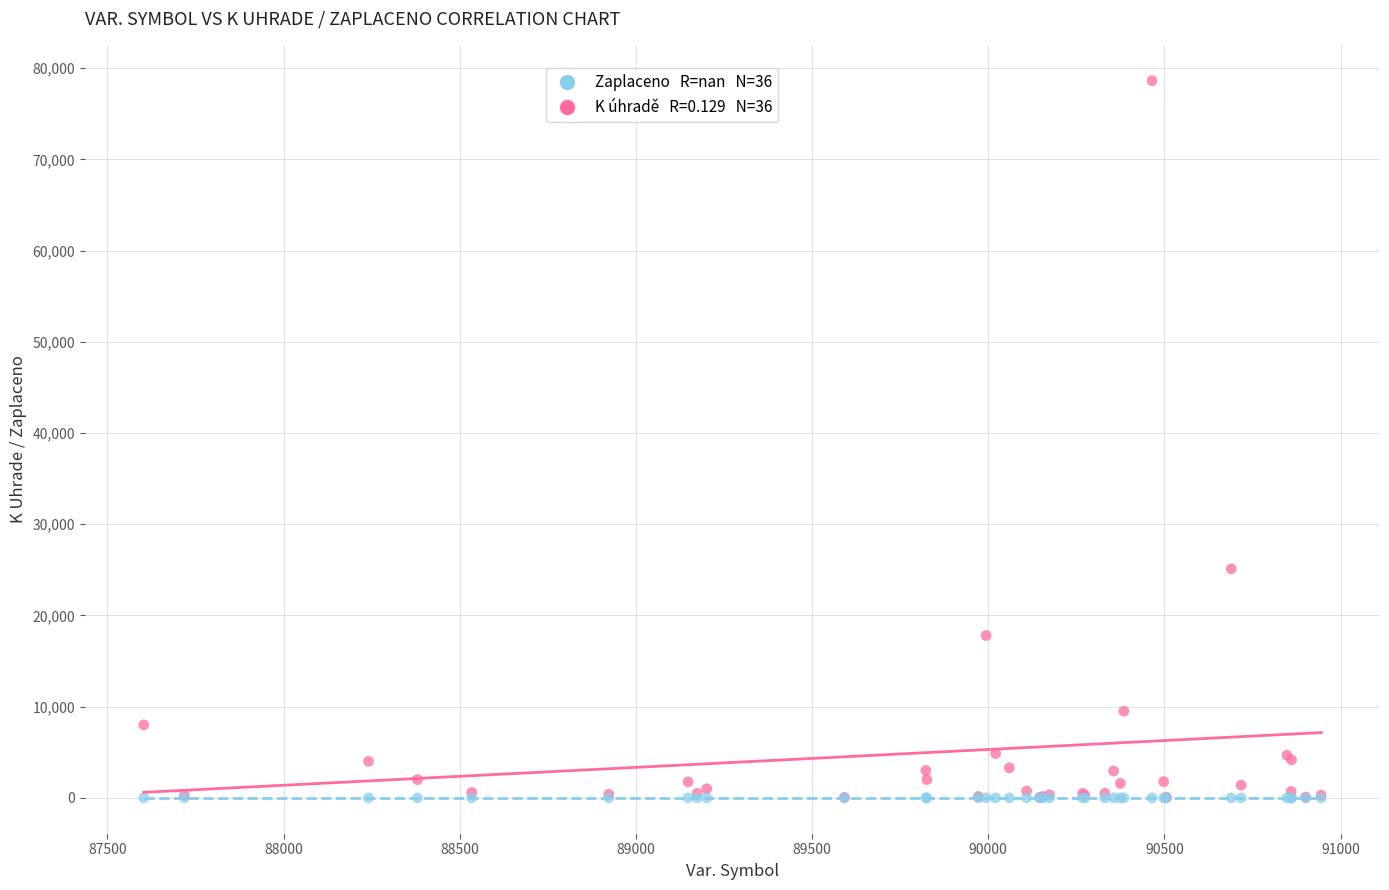

Across all series, what Y value is closest to 39312?

25106.5